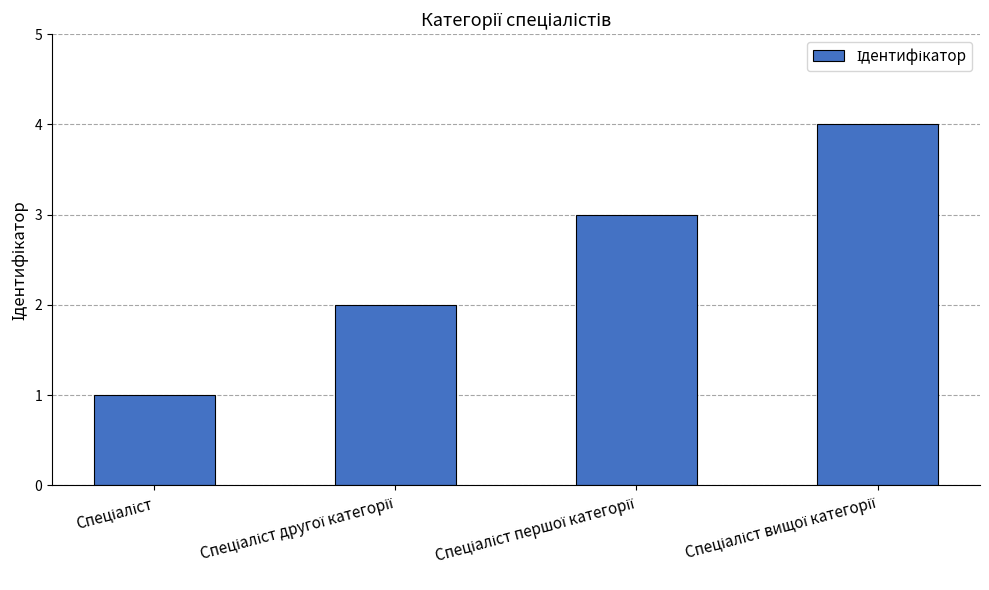

Reading left to right, what are all the values shown in this chart?

1	2	3	4